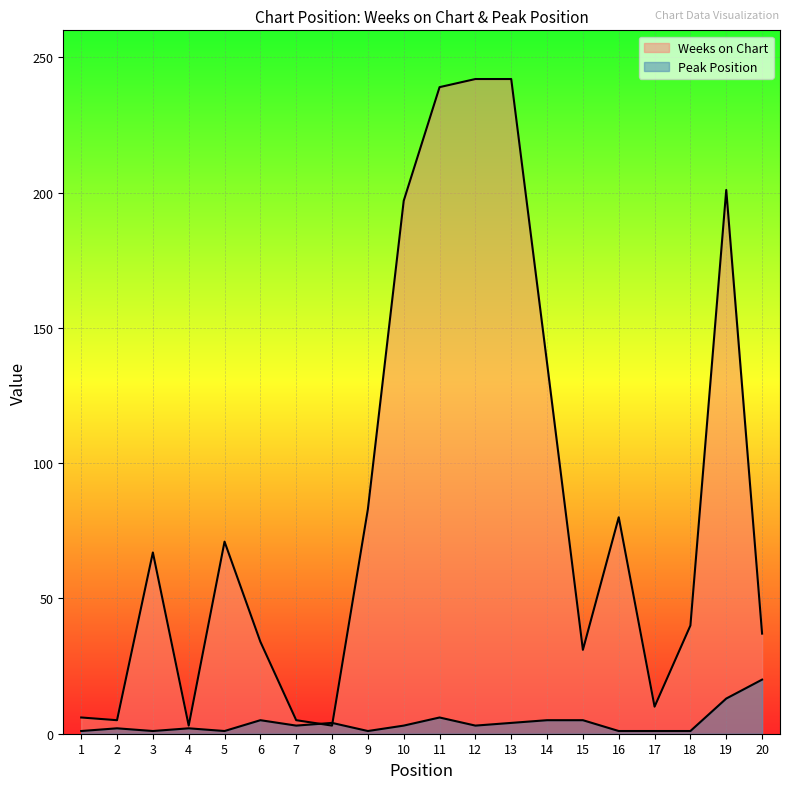

What is the value of the Weeks on Chart point at the 10th from the left?

197